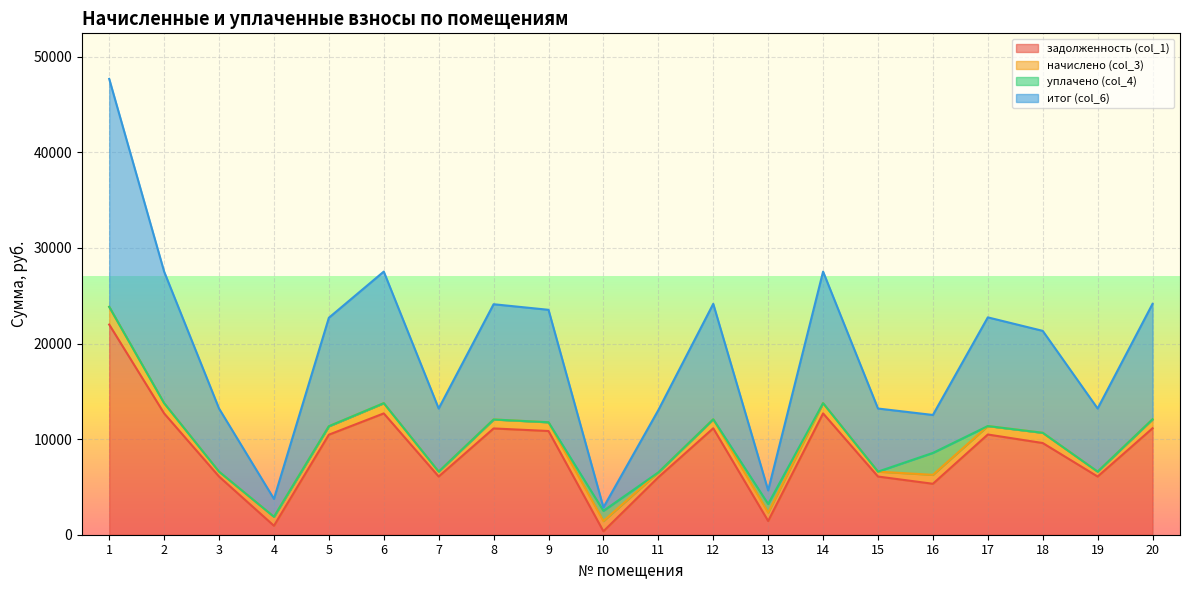

Where does the задолженность (col_1) series first go above 10464?

1